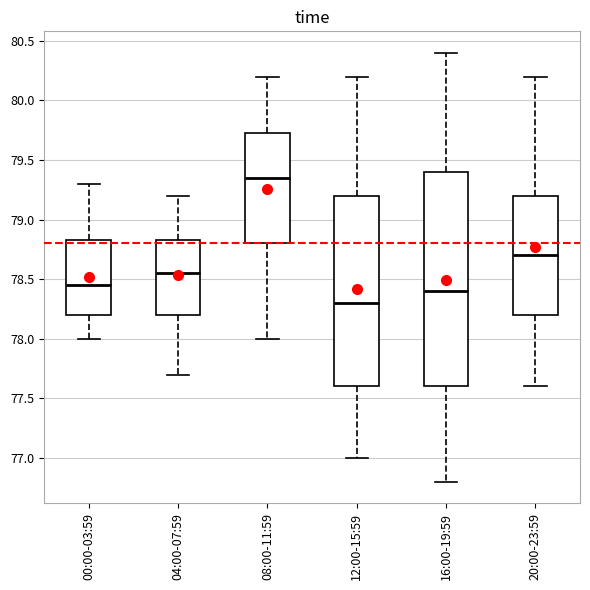

Reading left to right, transcribe this box plot: for each box, give where its median line is, the range the box spans, and where its two whiskers end, as read against the y-axis. The values are not printed on the chart, so give them approximately, as read against the axis.

00:00-03:59: median 78.45, box 78.20 to 78.85, whiskers 78.00 to 79.30
04:00-07:59: median 78.55, box 78.20 to 78.85, whiskers 77.70 to 79.20
08:00-11:59: median 79.35, box 78.80 to 79.75, whiskers 78.00 to 80.20
12:00-15:59: median 78.30, box 77.60 to 79.20, whiskers 77.00 to 80.20
16:00-19:59: median 78.40, box 77.60 to 79.40, whiskers 76.80 to 80.40
20:00-23:59: median 78.70, box 78.20 to 79.20, whiskers 77.60 to 80.20